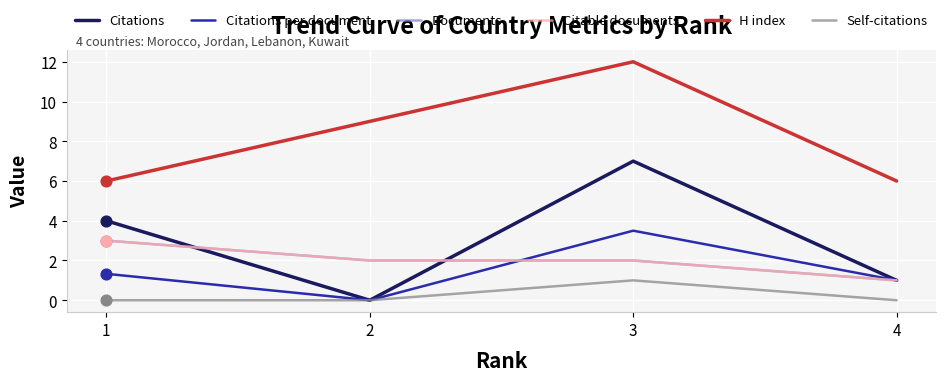

At which category is the sum across all series the highest?

3